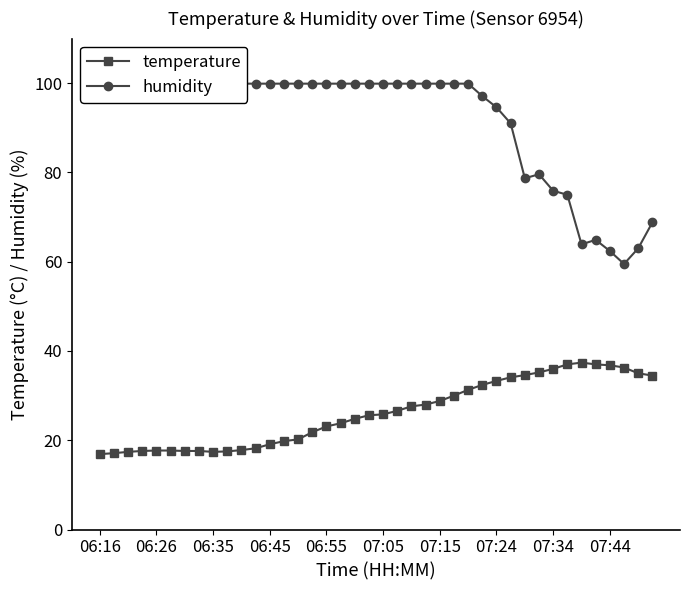

True or false: temperature and humidity cross at least once.

False